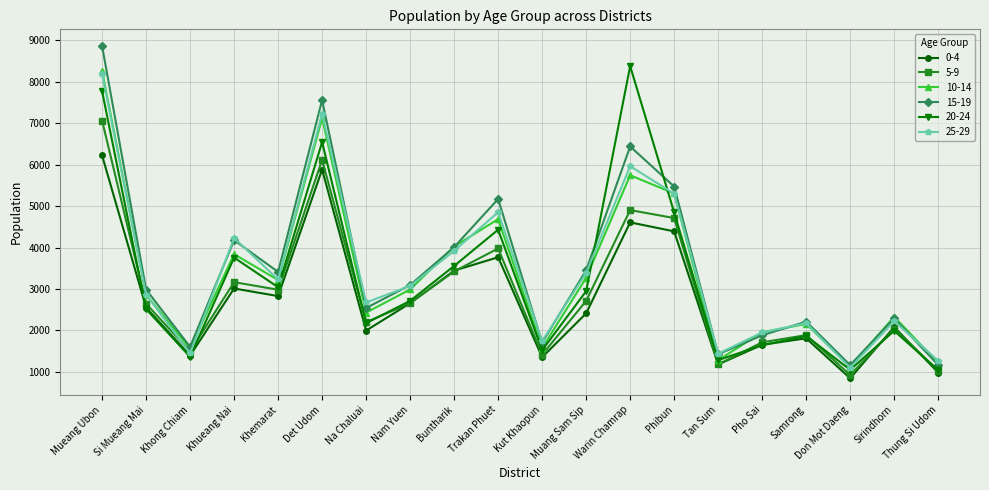

The value of 0-4 at Nam Yuen is 743. True or false?

False